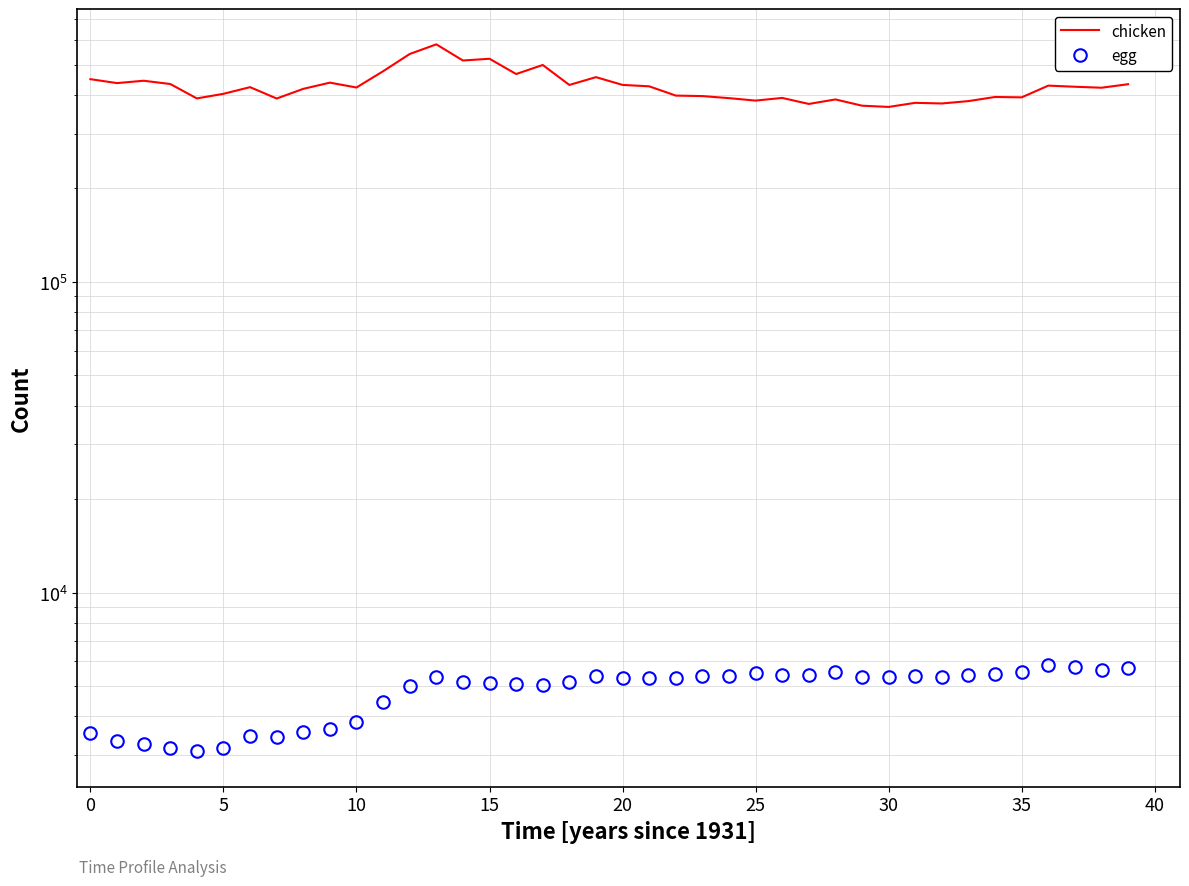

True or false: chicken and egg cross at least once.

False